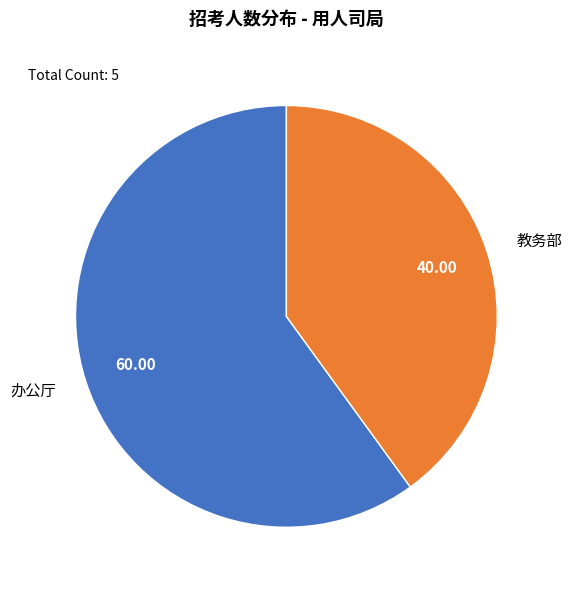

Approximately how many times larger is the value at 教务部 compared to 办公厅?

0.7